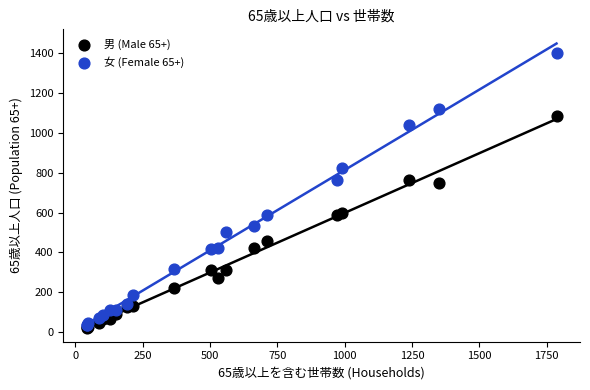

Which series has the largest Y range (max minus min)?

女 (Female 65+)